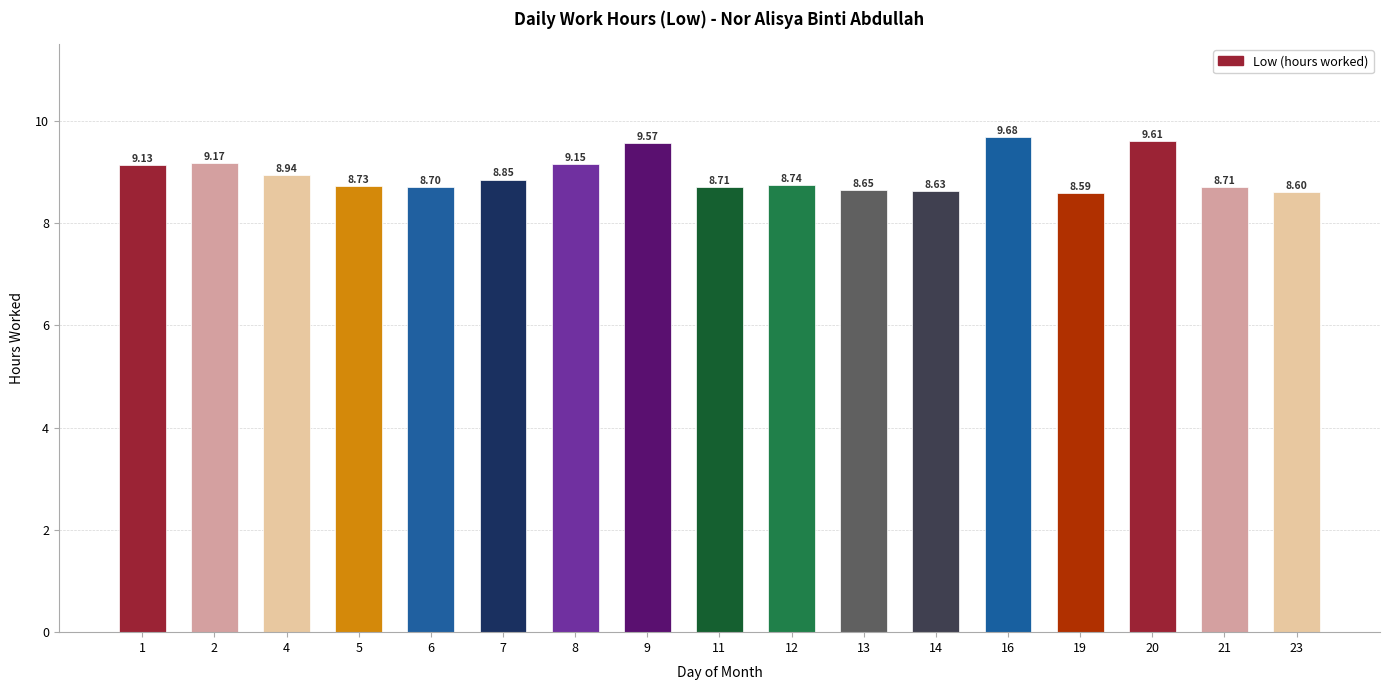

What is the change in value from 6 to 9?

+0.9